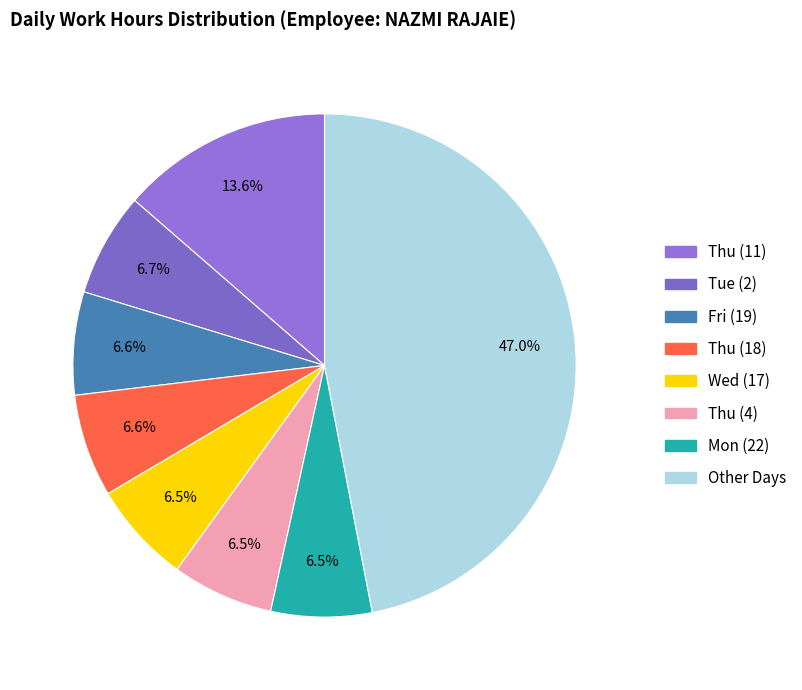

What is the largest slice in the pie chart?

Other Days